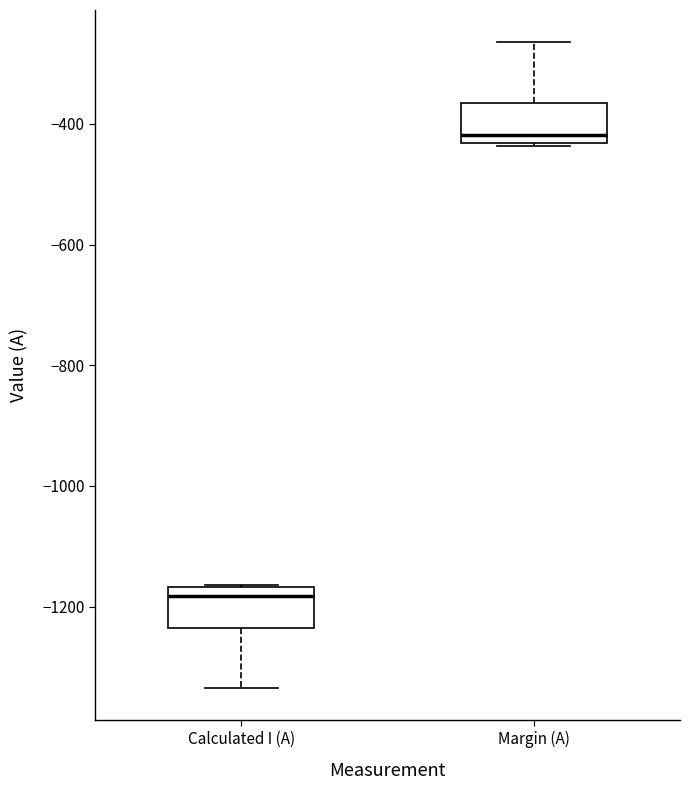

Reading left to right, read every box against the y-axis: the position of its median line, the range the box covers, and the ends of its whiskers. The values are not printed on the chart, so give them approximately, as read against the axis.

Calculated I (A): median -1180, box -1240 to -1160, whiskers -1340 to -1160
Margin (A): median -420, box -440 to -360, whiskers -440 to -260